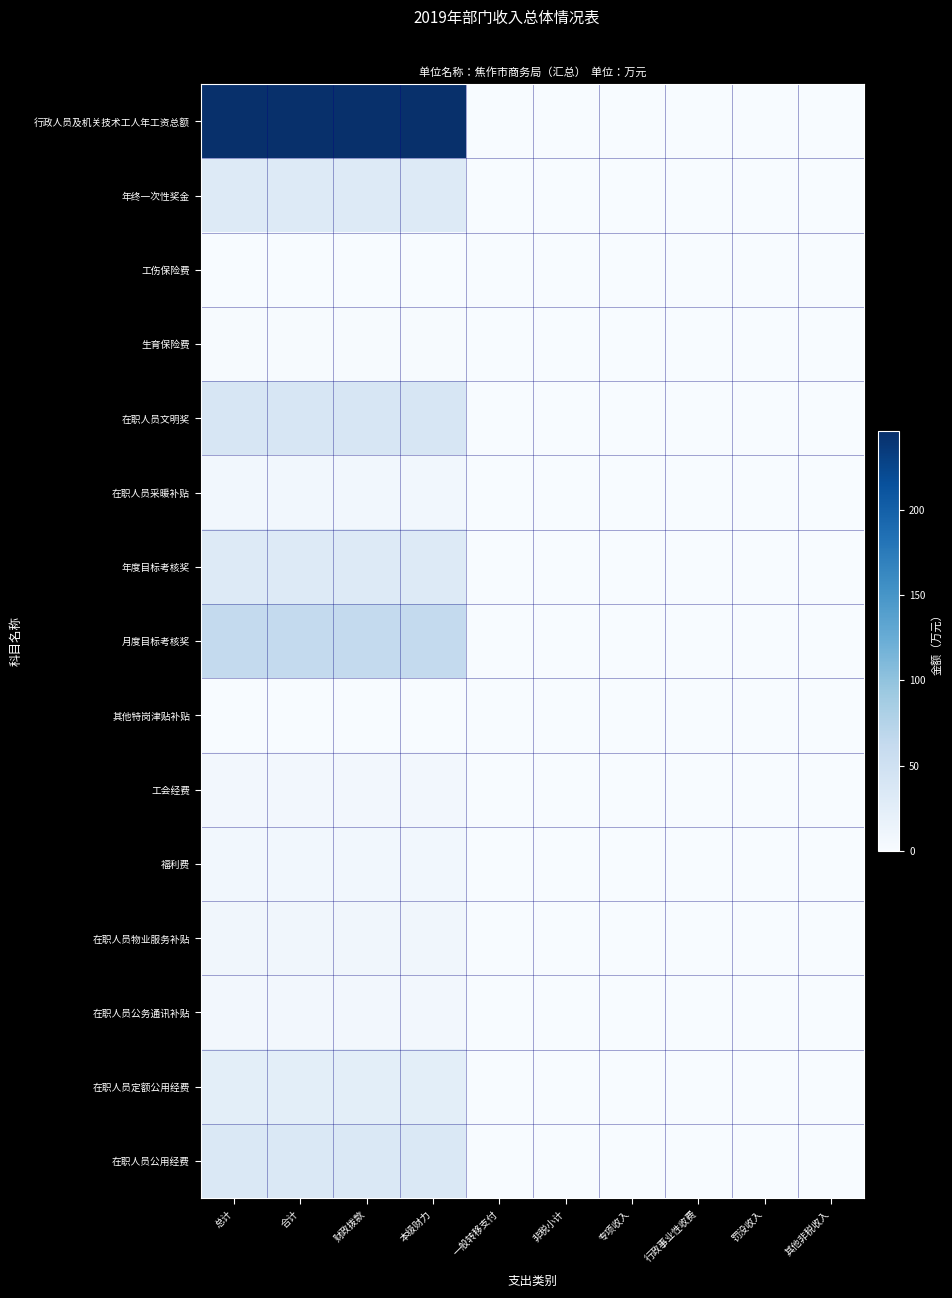

Which has a higher value, 一般转移支付 or 其他非税收入?

一般转移支付